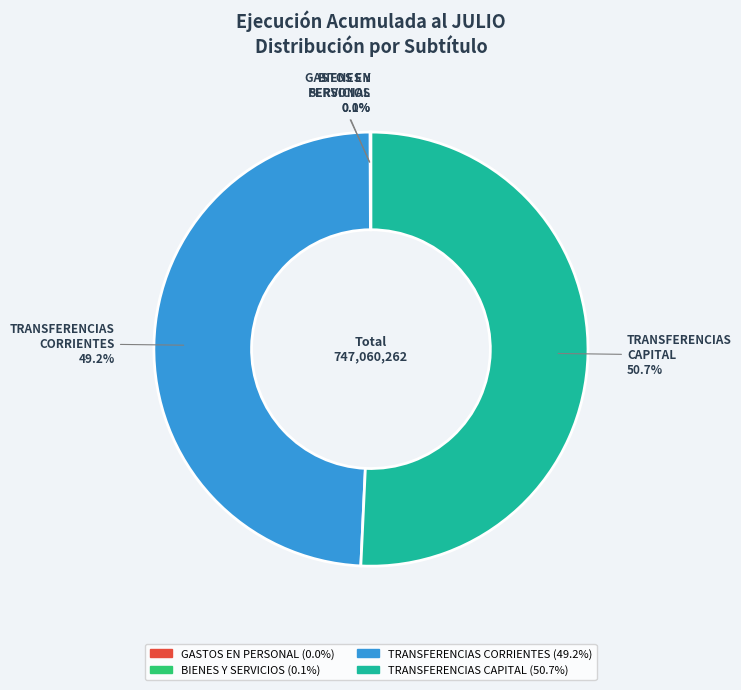

Does any single category account for the majority?

Yes